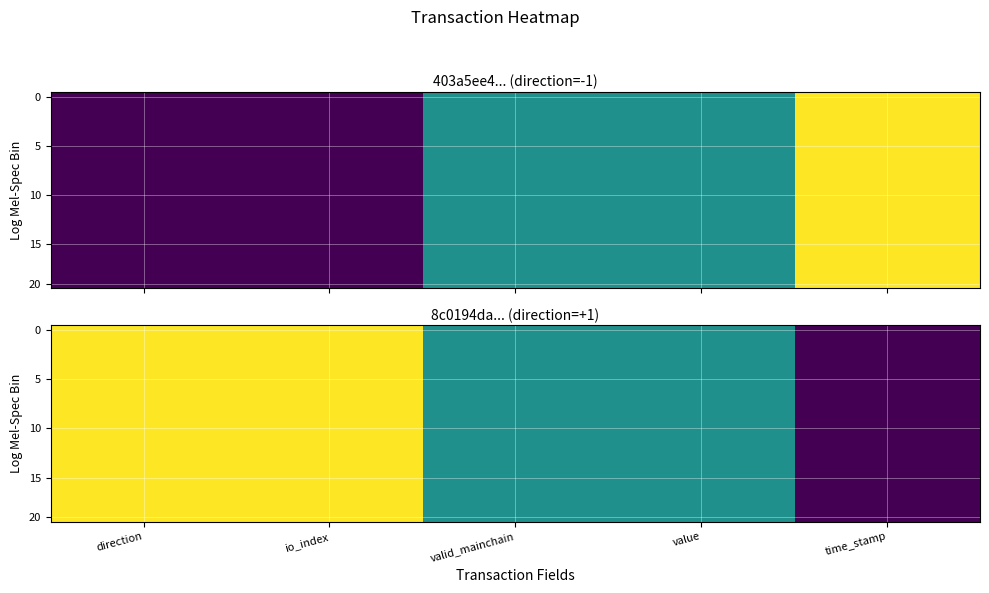

Count the 20 values in the range 0 to 1.

5